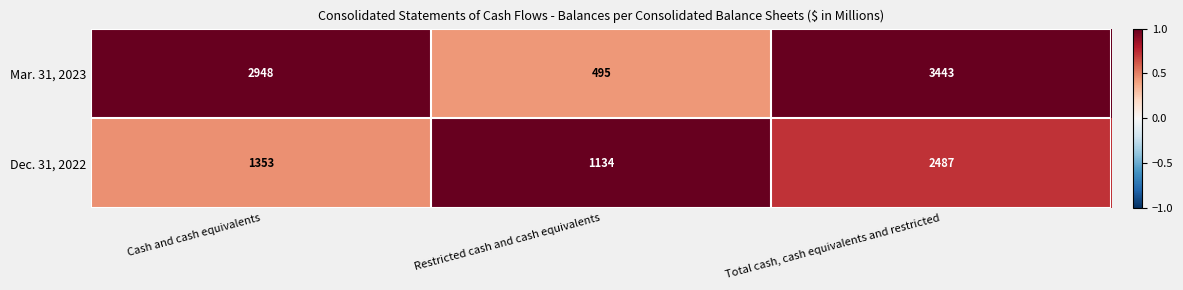

What is the average value of the Dec. 31, 2022 series?

1658